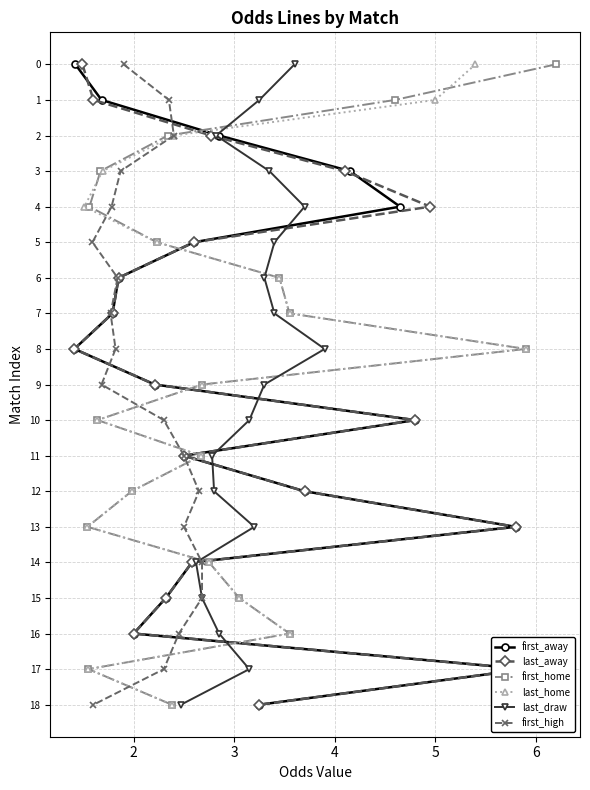

What is the sum of all last_away values?

171